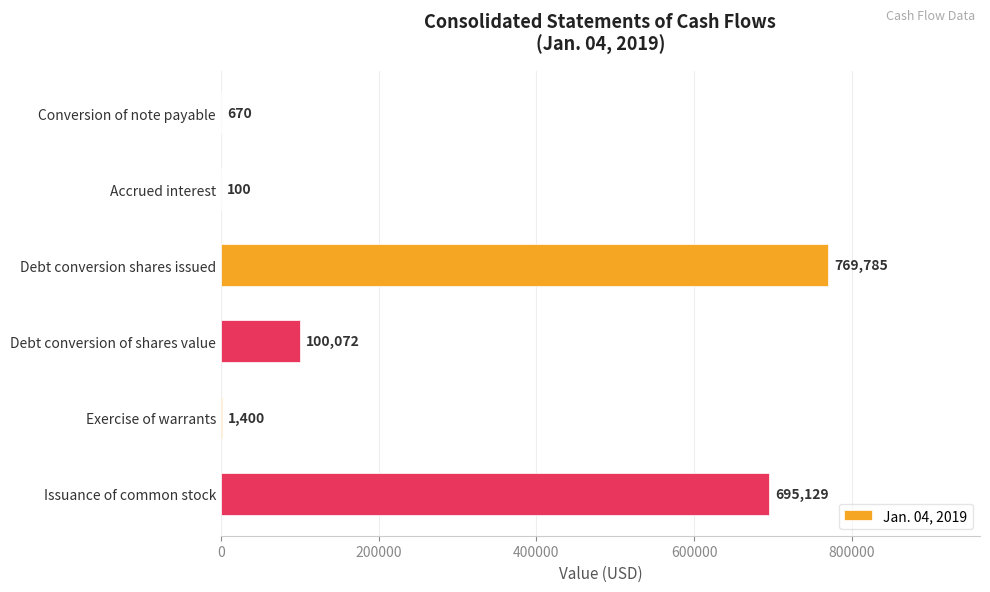

What is the ratio of the value at Issuance of common stock to the value at Debt conversion shares issued?

0.9